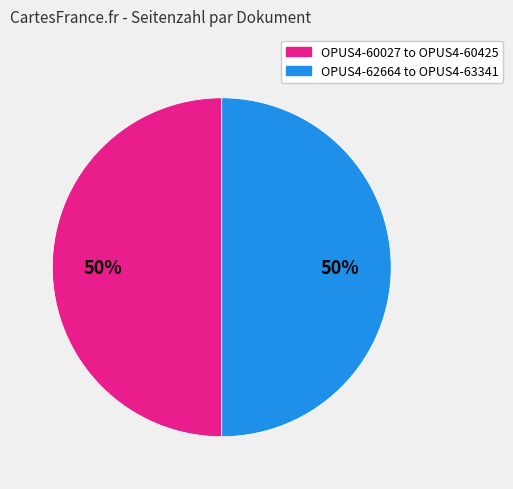

To the nearest percent, what is the average slice percentage?

50%